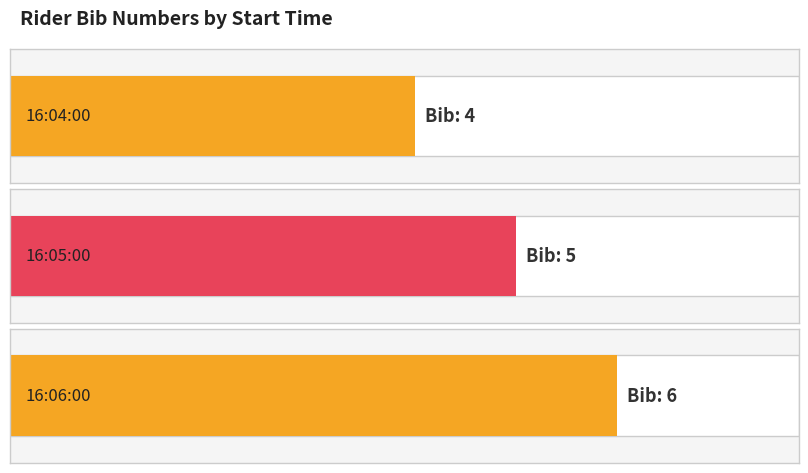

Where does the data first go above 5?

16:06:00